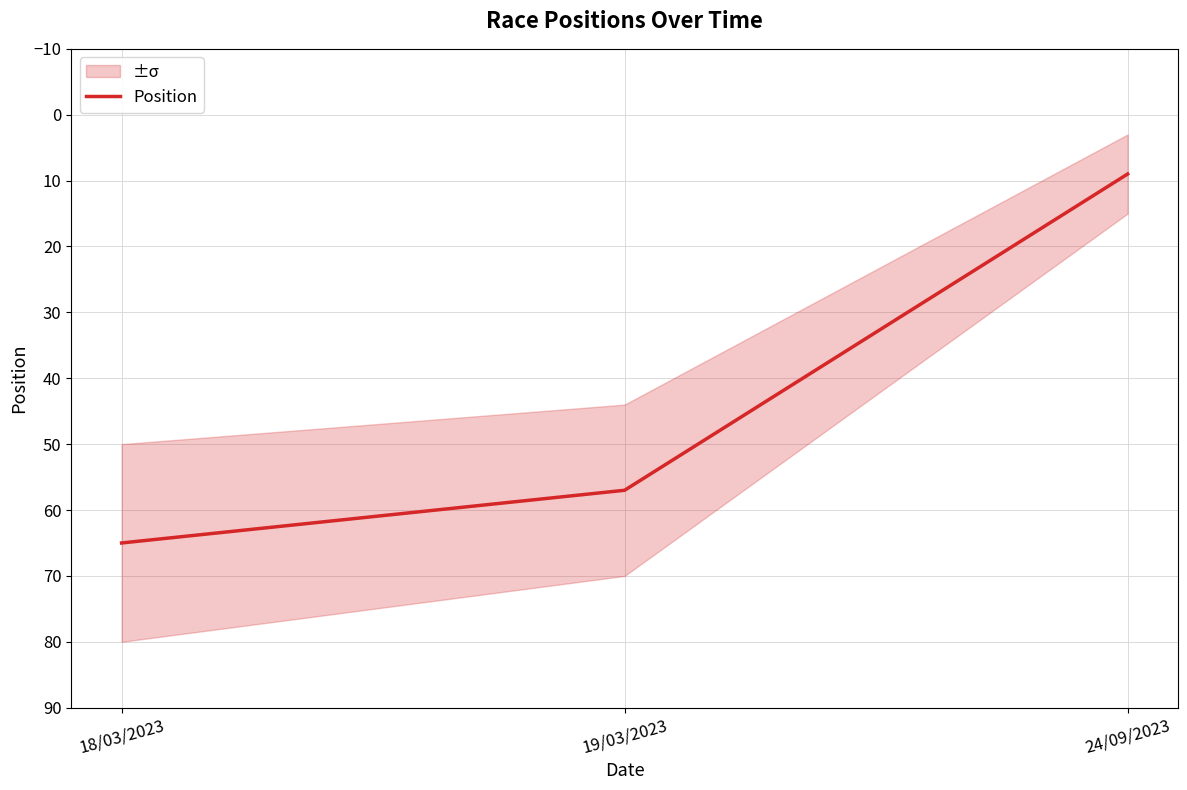

What is the change in value from 18/03/2023 to 19/03/2023?

-8